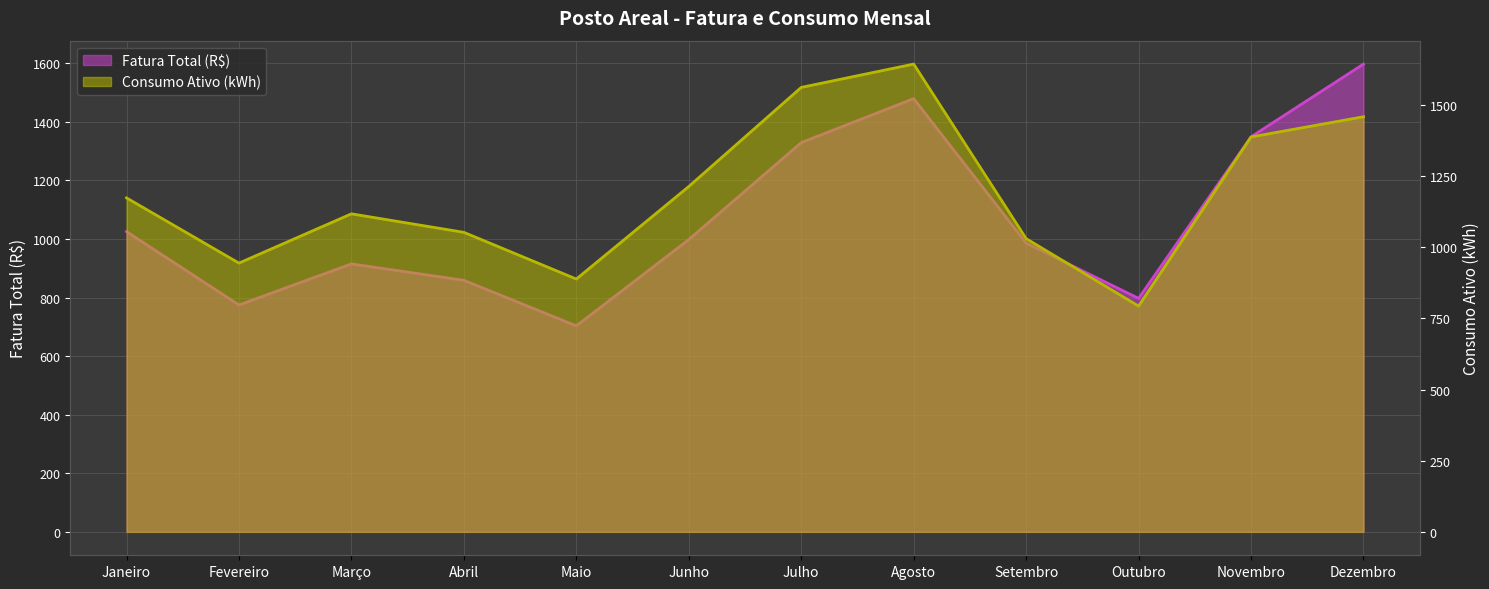

How many interior local peaks does the Fatura Total (R$) series have?

2